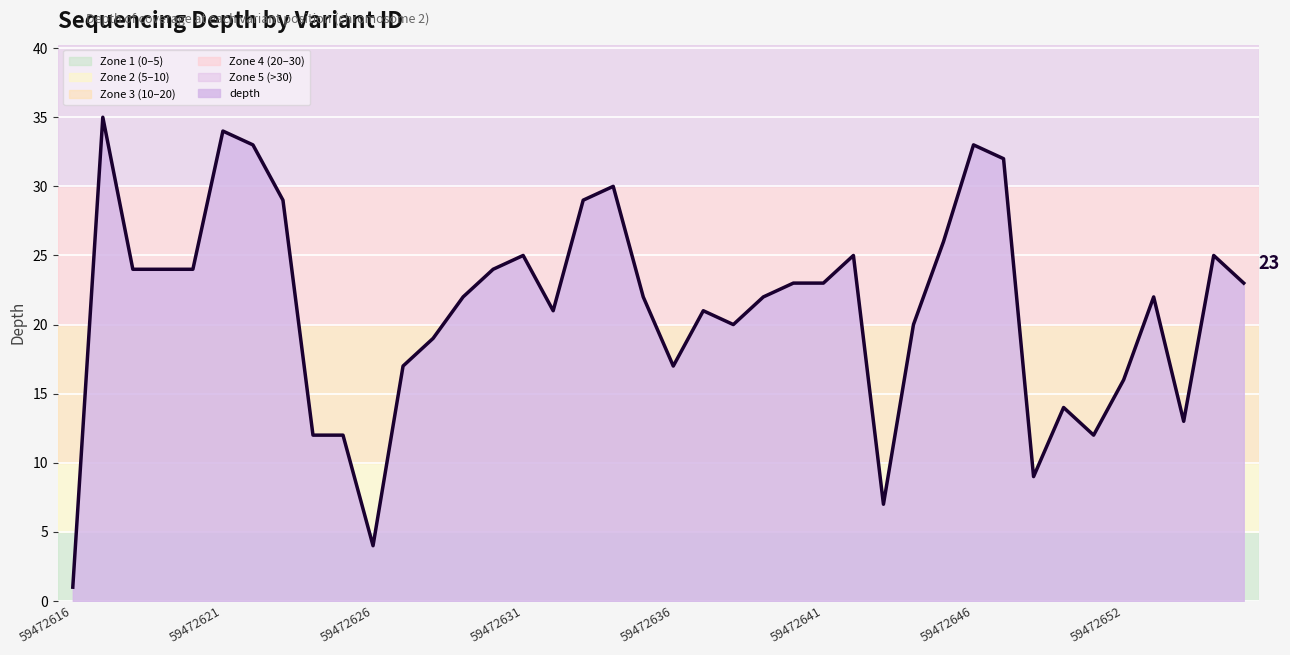

What is the maximum value shown in the chart?

35